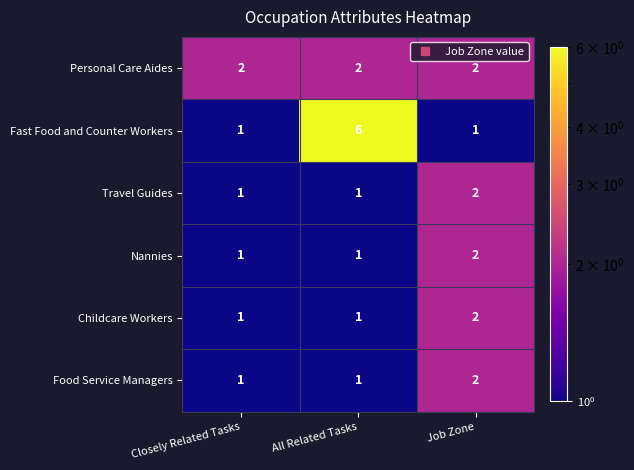

What is the sum of all Personal Care Aides values?

6